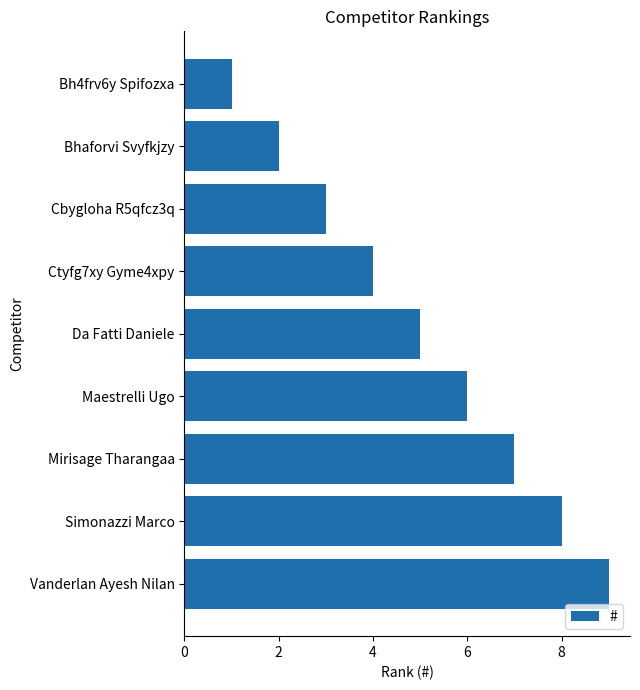

Approximately how many times larger is the value at Simonazzi Marco compared to Ctyfg7xy Gyme4xpy?

2.0